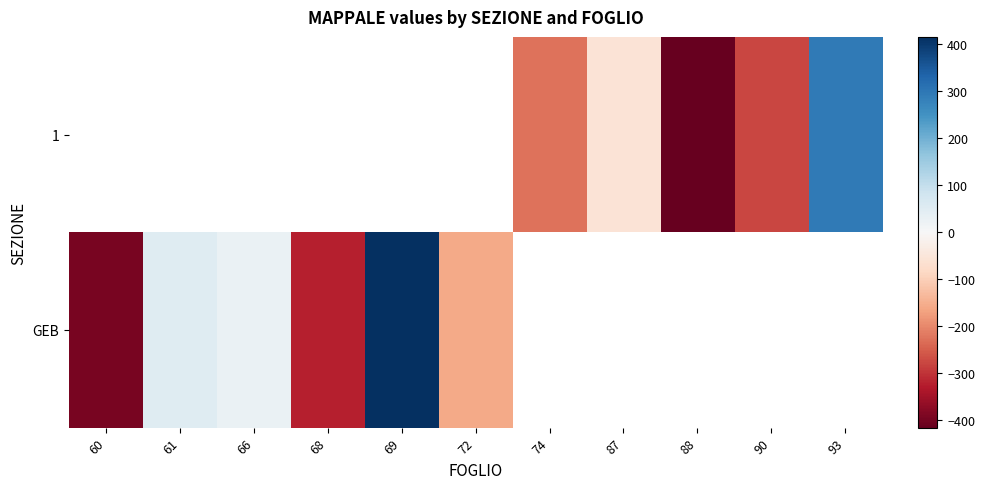

What is the minimum value shown in the chart?

-416.0